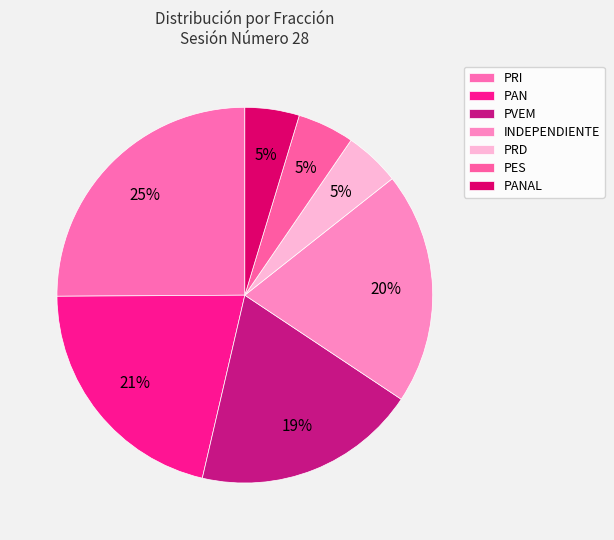

Is there any slice that represents more than half of the pie?

No